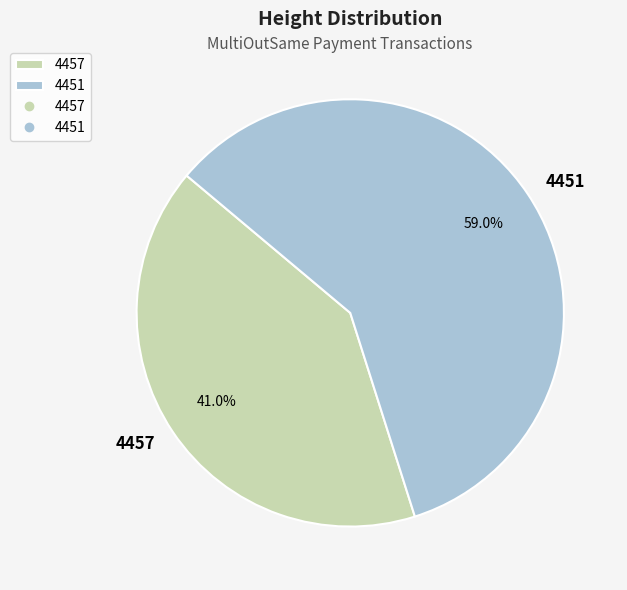

Which has a higher value, 4451 or 4457?

4451